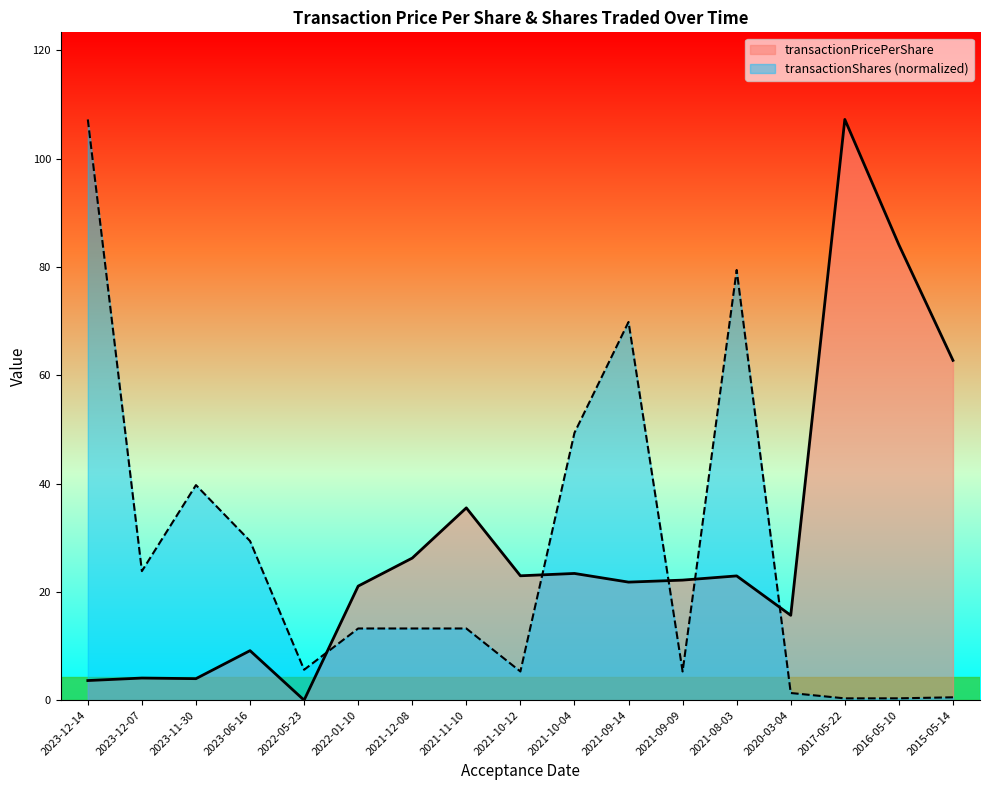

How many data points in transactionShares are less than 13?

7